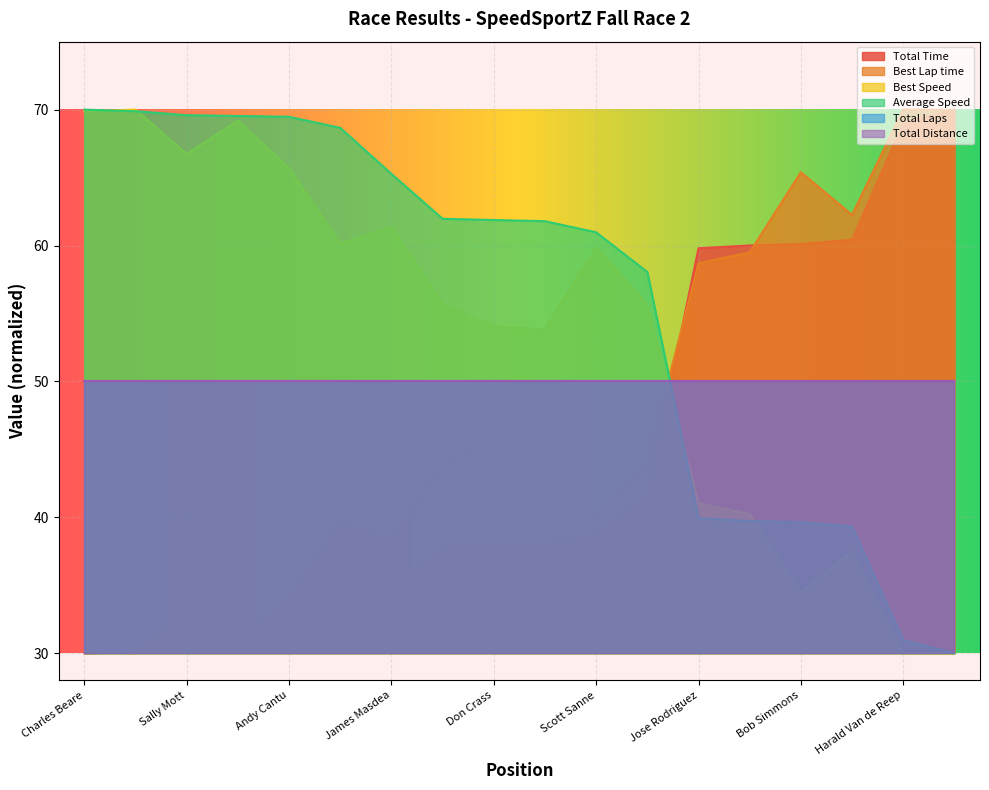

What is the maximum value shown in the chart?

70.0